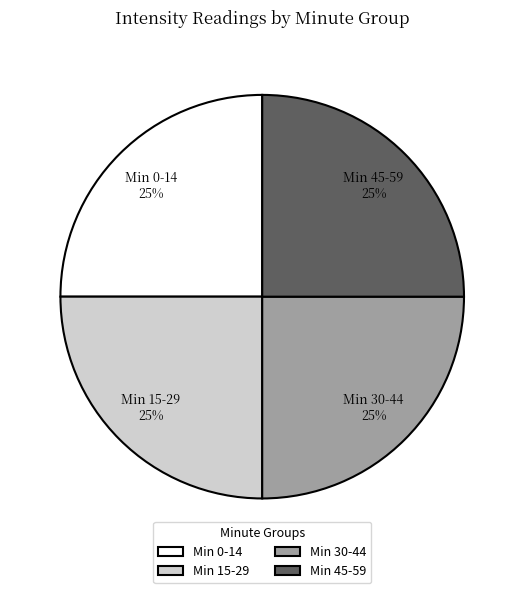

To the nearest percent, what is the average slice percentage?

25%